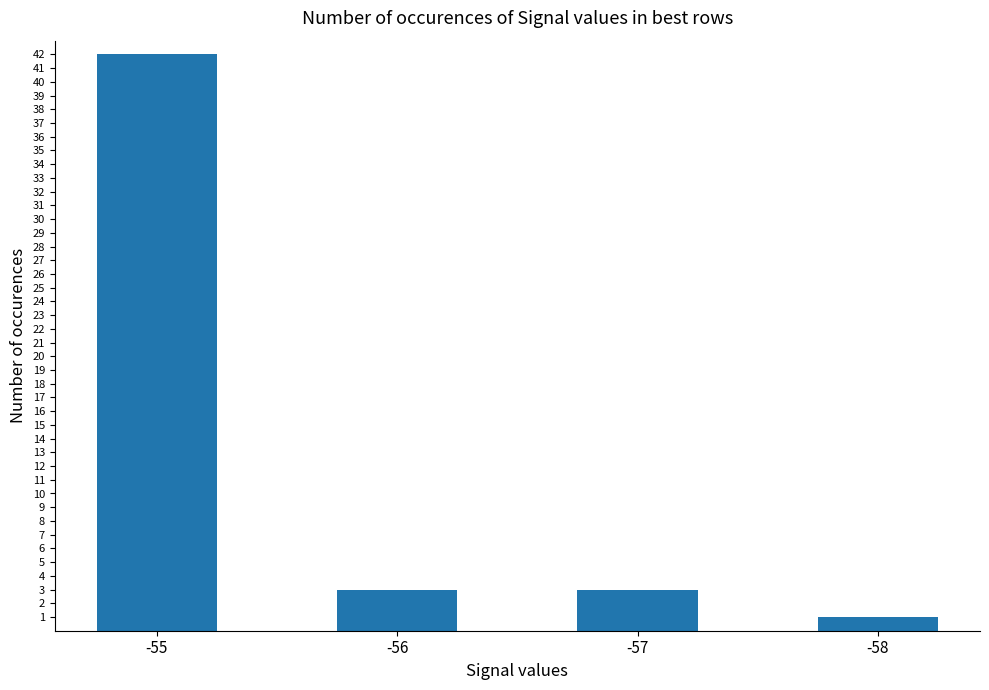

Reading left to right, what are all the values shown in this chart?

-55=42	-56=3	-57=3	-58=1